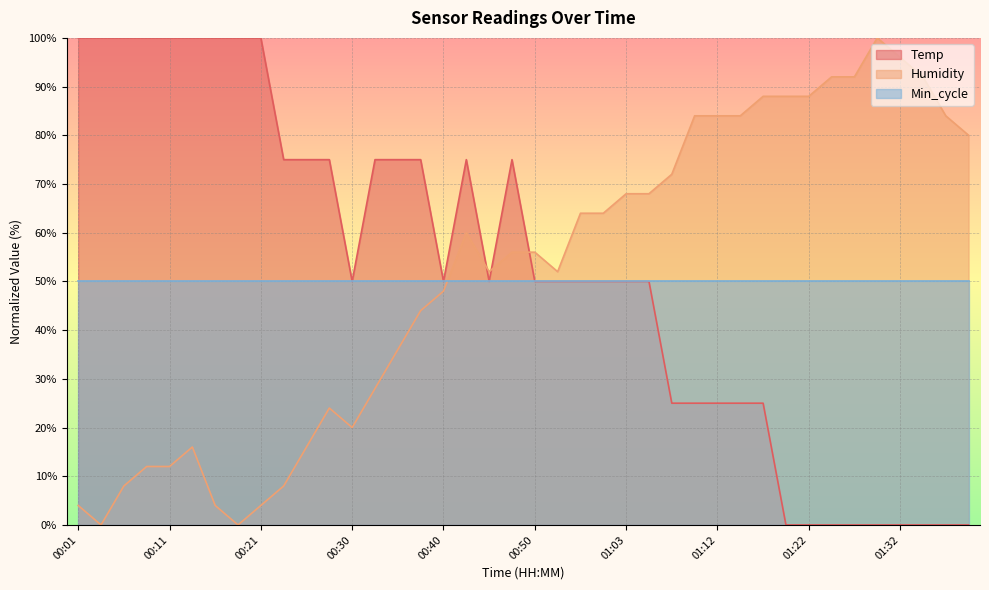

What is the difference between the highest and lowest values at 01:00?

14.0